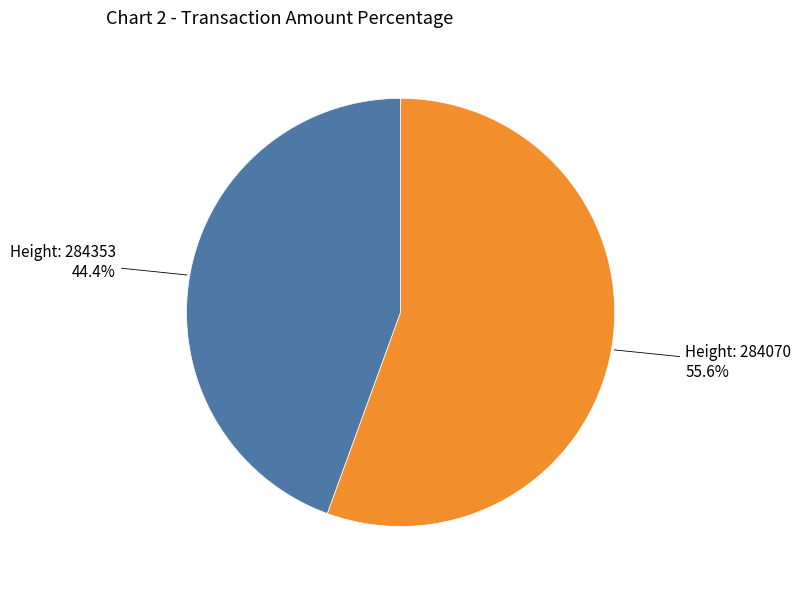

To the nearest percent, what is the average slice percentage?

50%